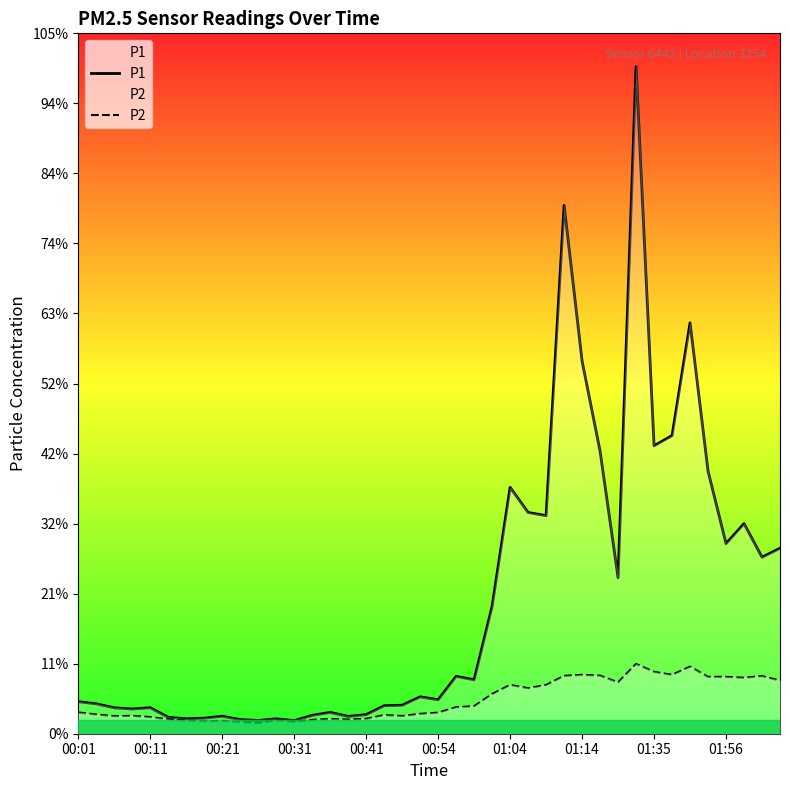

True or false: P2 and P1 cross at least once.

False